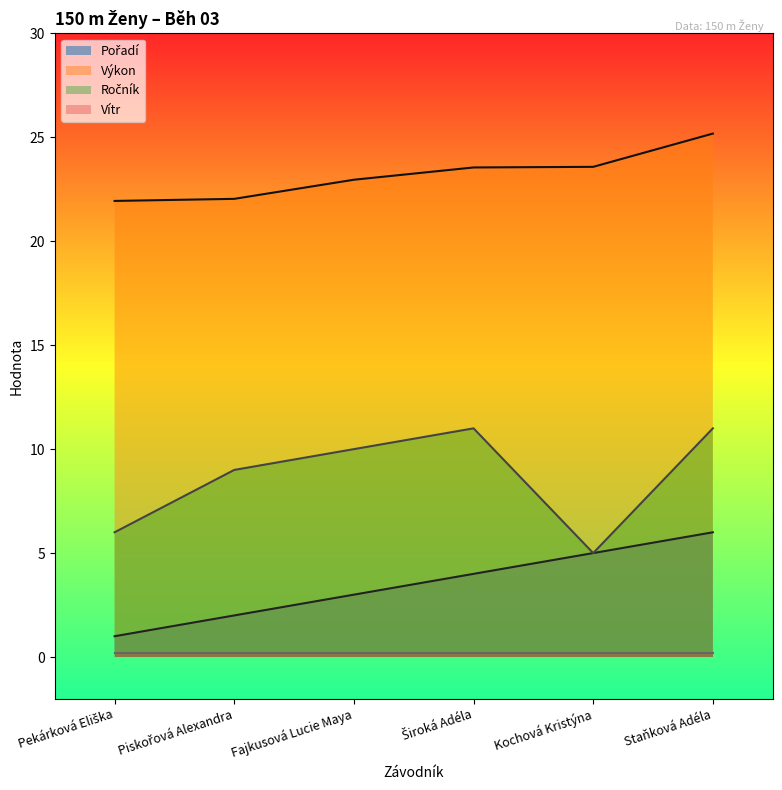

Which category has the highest value across all series?

Staňková Adéla